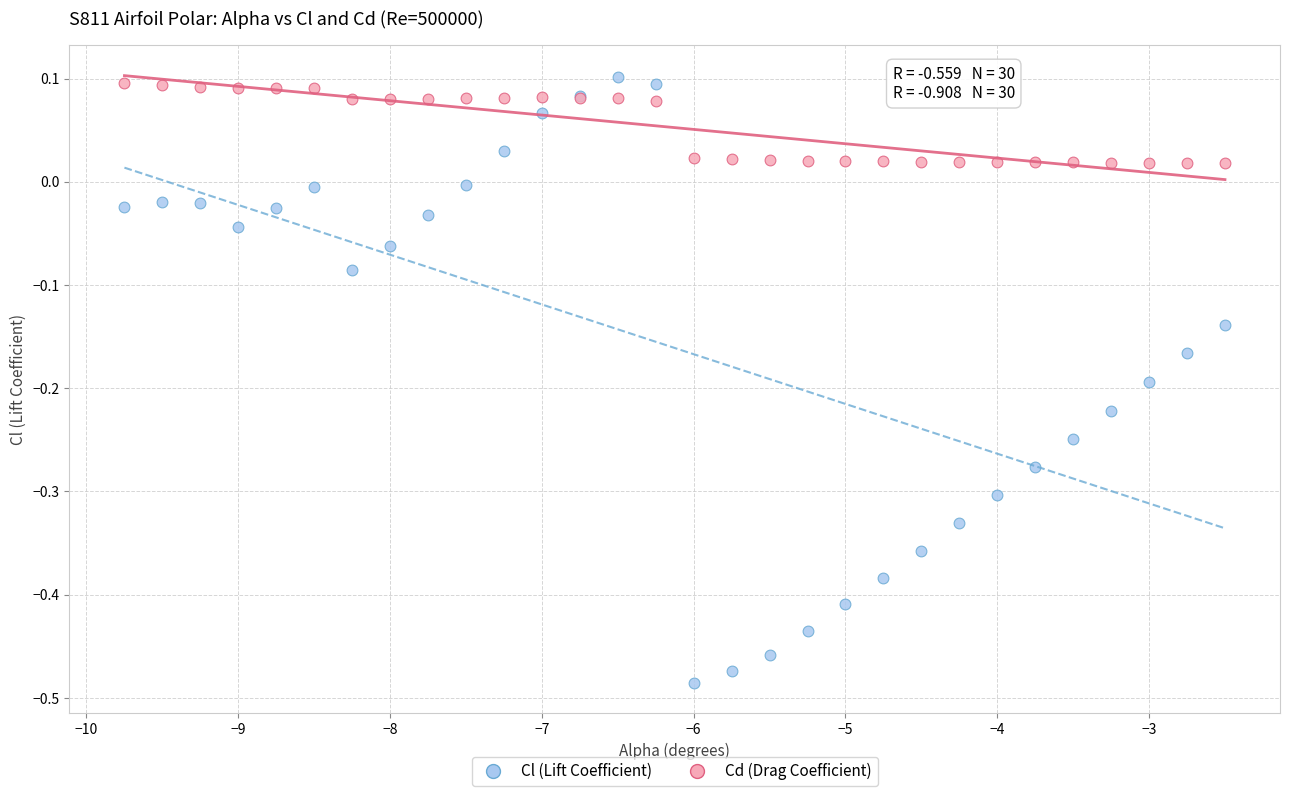

What are all the series names shown in the legend?

Cl (Lift Coefficient), Cd (Drag Coefficient)